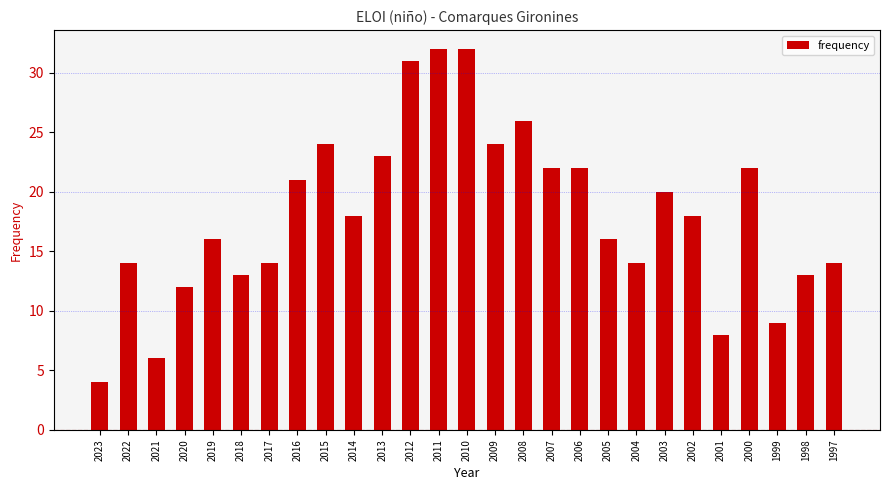

Is it true that the value at 2002 is 31?

False